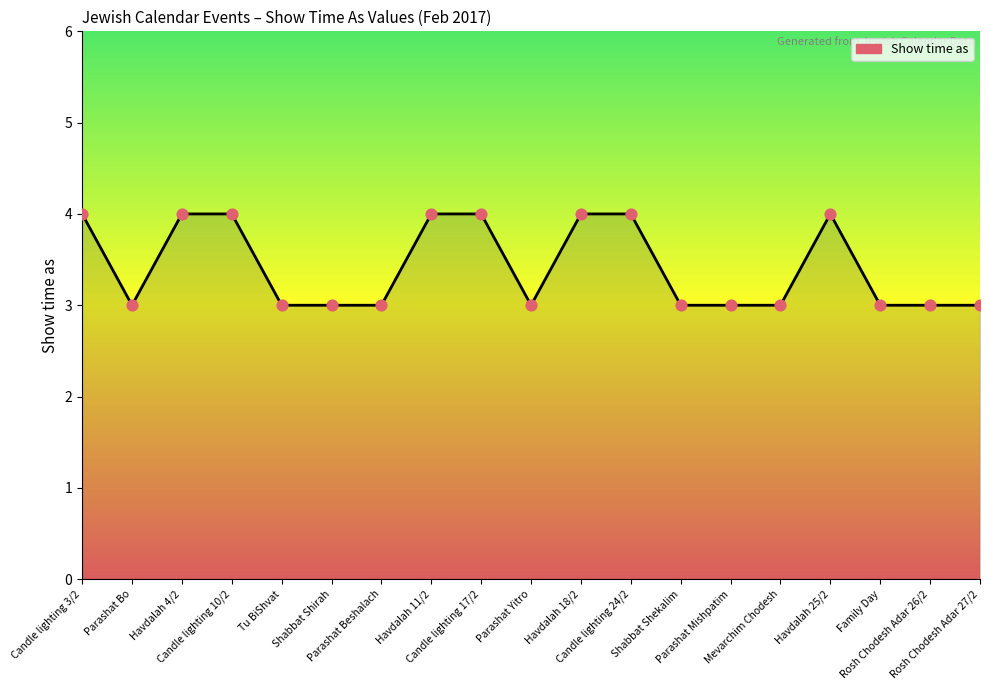

What is the change in value from Havdalah 4/2 to Rosh Chodesh Adar 26/2?

-1